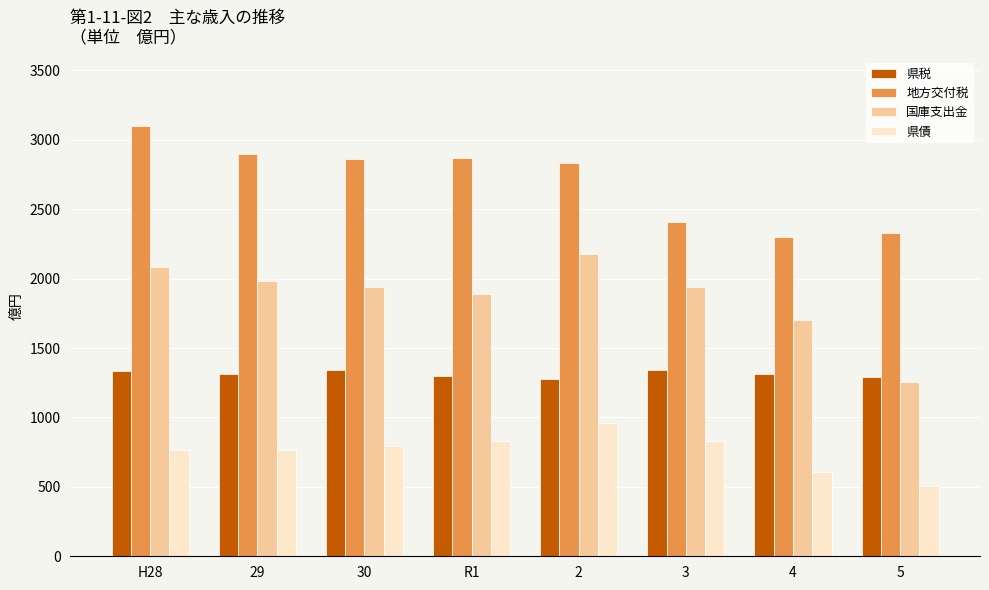

What is the approximate value of 国庫支出金 at 5, to the nearest 10?

1260